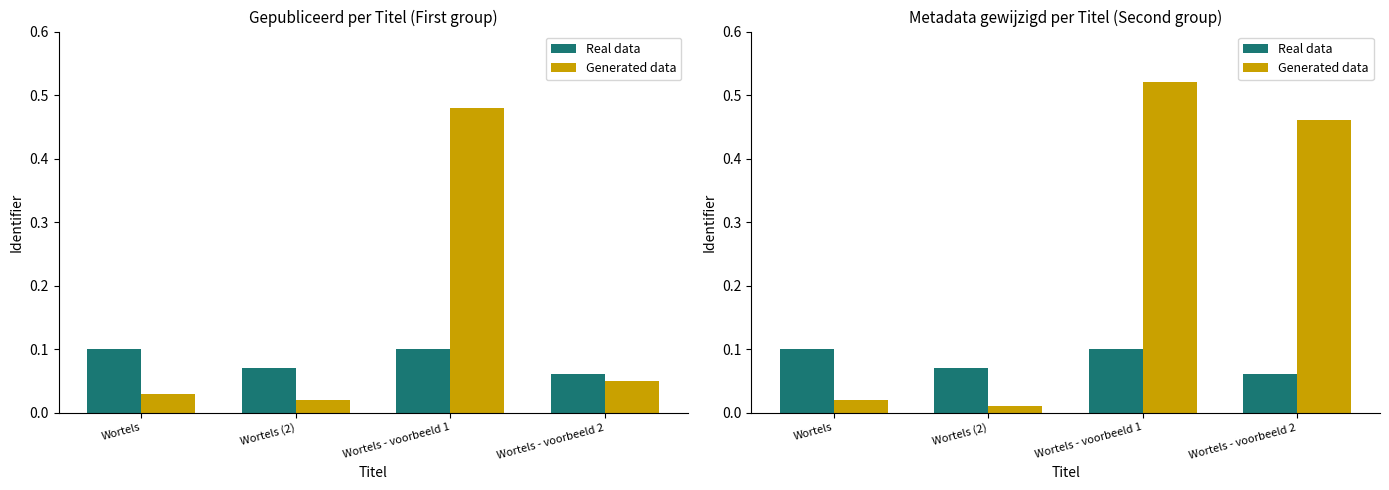

What is the difference between the Generated data values at Wortels - voorbeeld 2 and Wortels (2)?

0.5